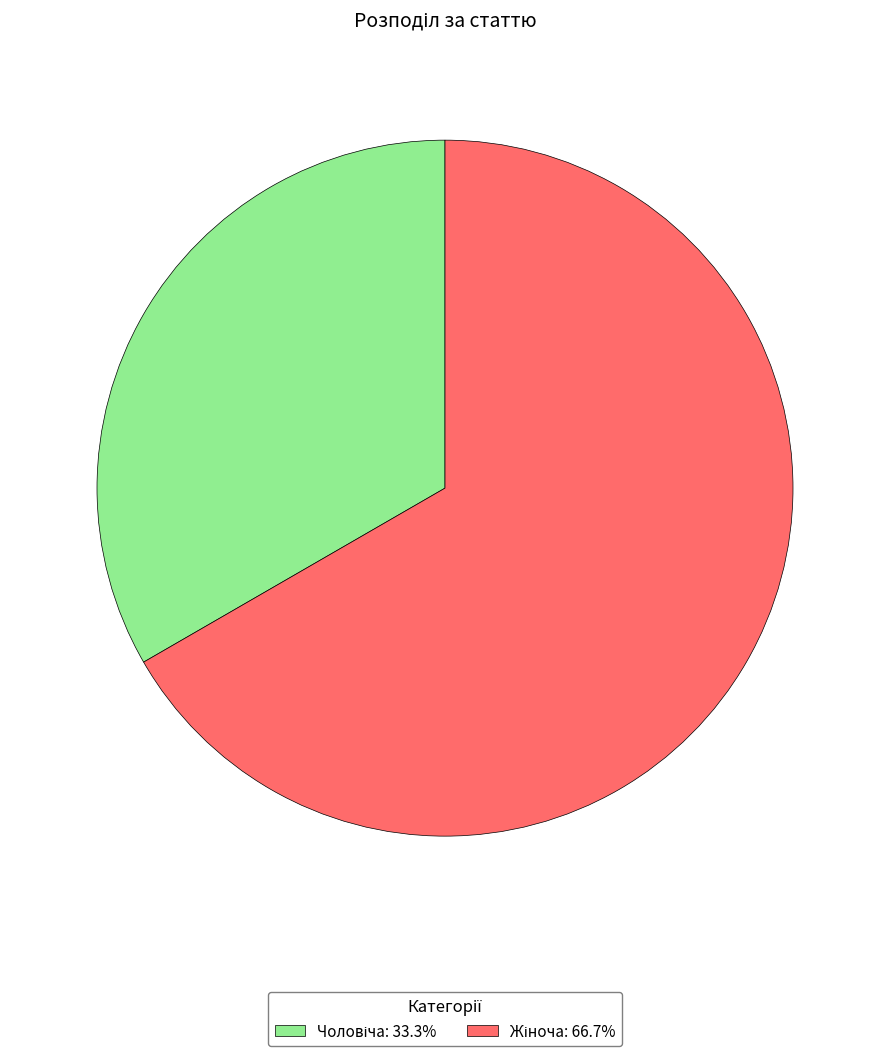

Is there a majority slice in this chart?

Yes